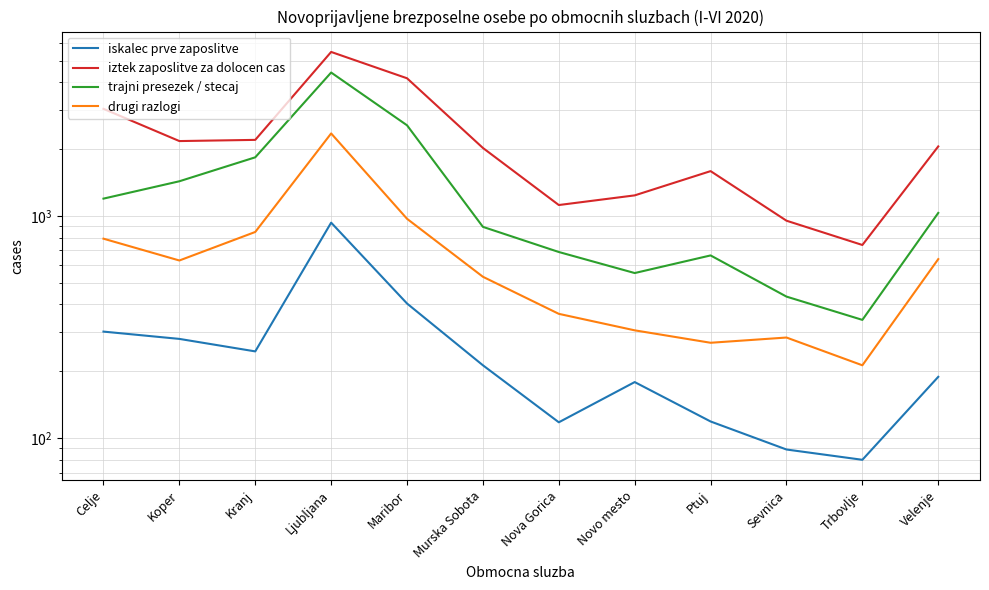

What is the label of the 9th point from the right?

Ljubljana